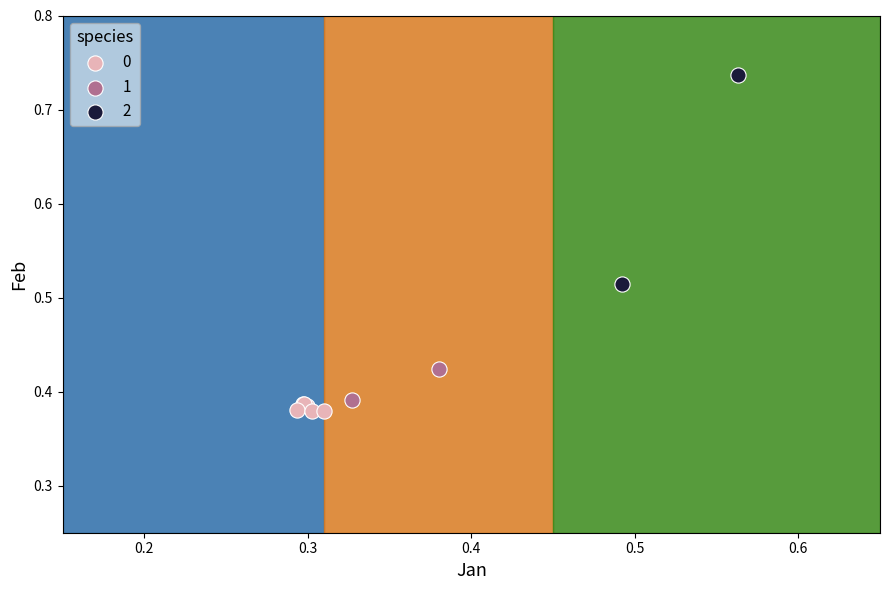

What are all the series names shown in the legend?

0, 1, 2